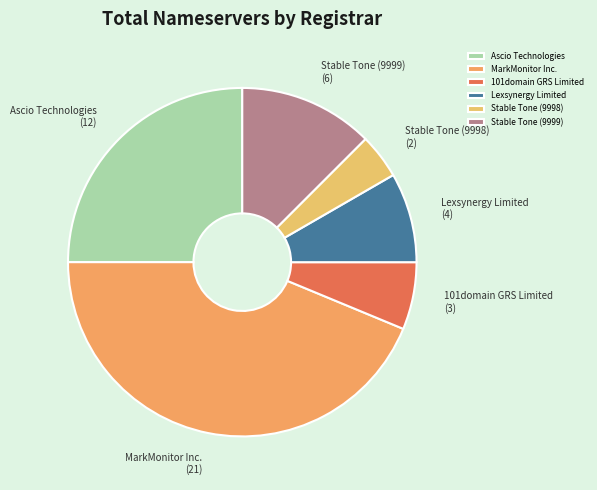

What is the ratio of the value at Lexsynergy Limited to the value at 101domain GRS Limited?

1.3